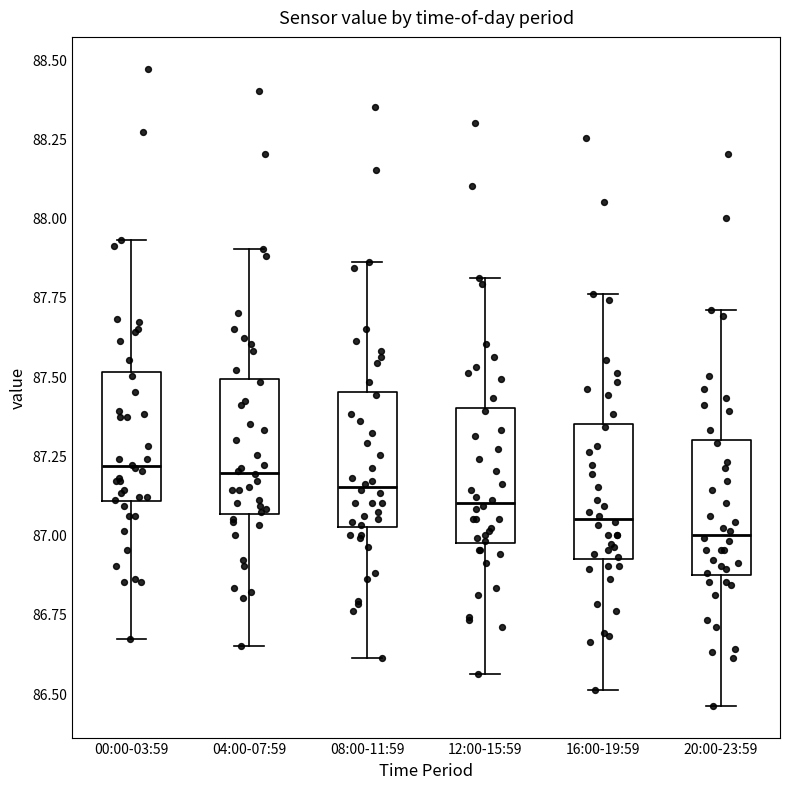

Where does the upper whisker of the box for 04:00-07:59 end on the y-axis? The values are not printed on the chart, so give them approximately, as read against the axis.

87.90